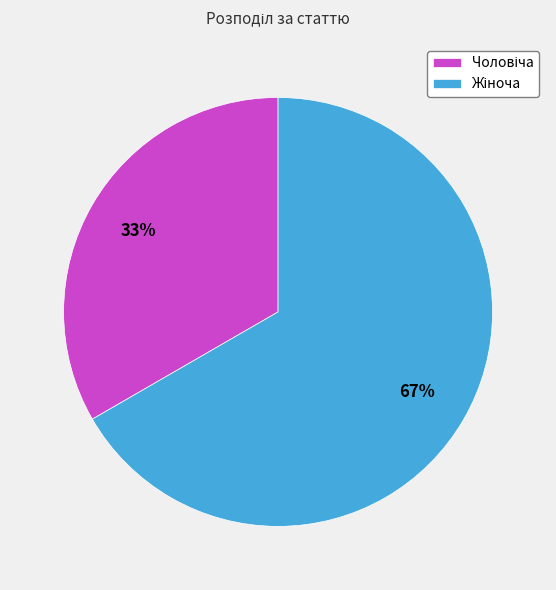

To the nearest percent, what is the average slice percentage?

50%